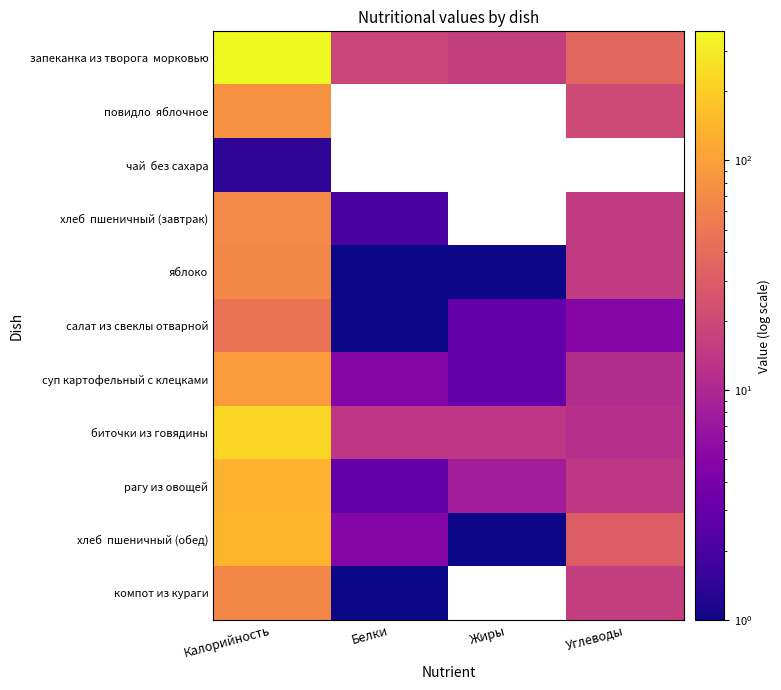

What is the approximate value of рагу из овощей at Углеводы?

14.0